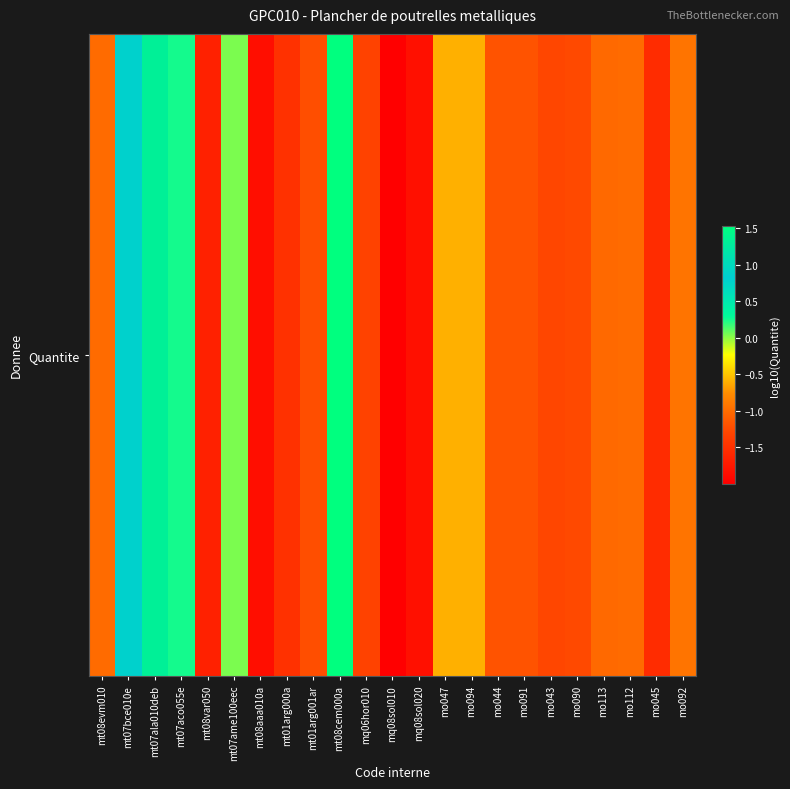

At which label does the data first exceed -1?

mt08evm010